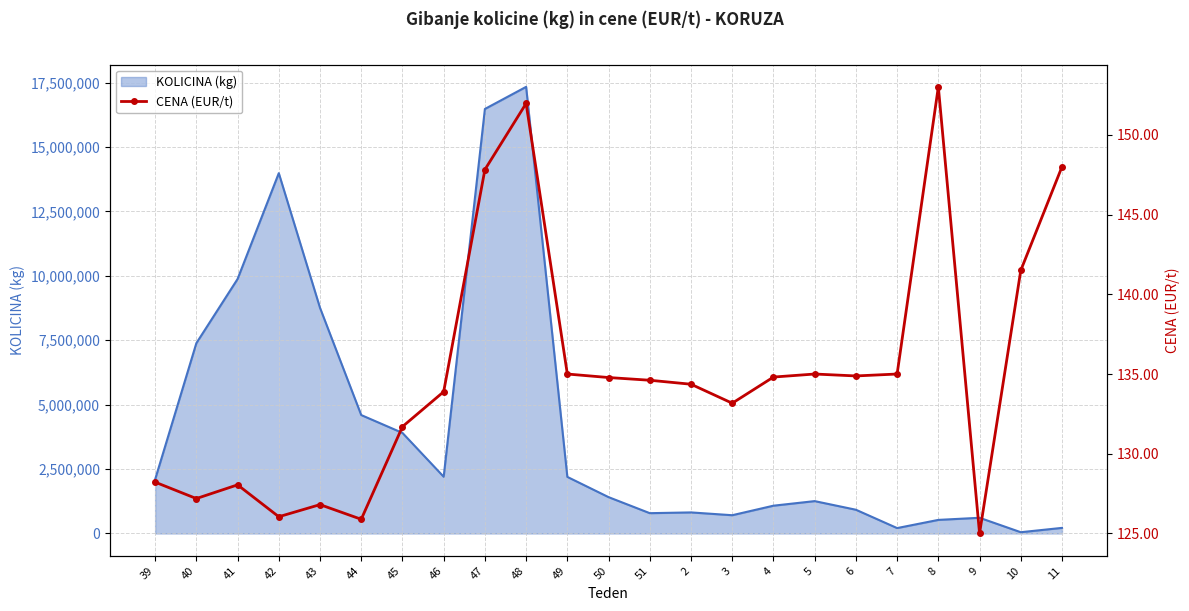

The value of KOLICINA (kg) at 51 is 788515. True or false?

True